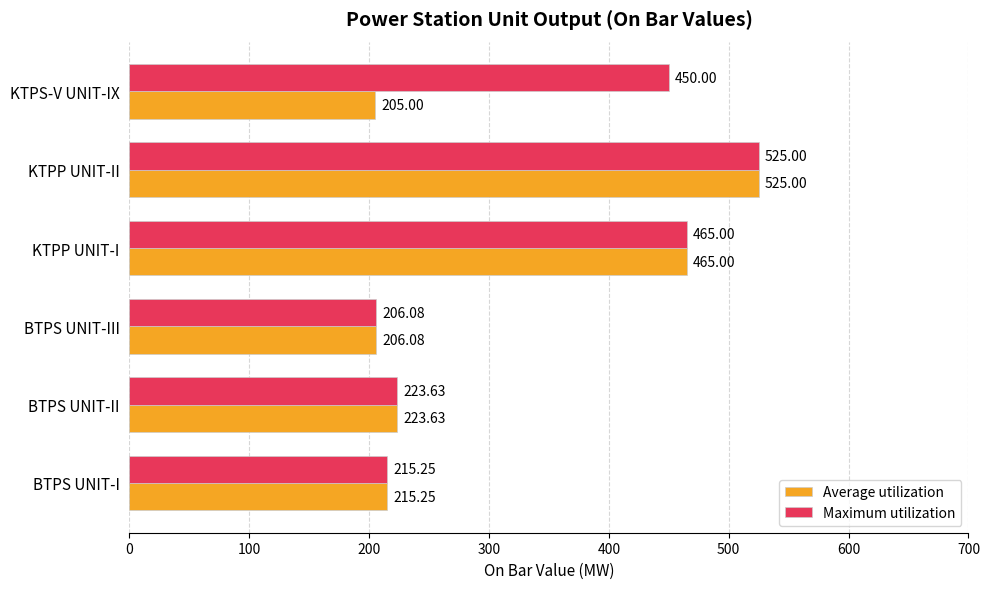

What are all the series names shown in the legend?

Average utilization, Maximum utilization